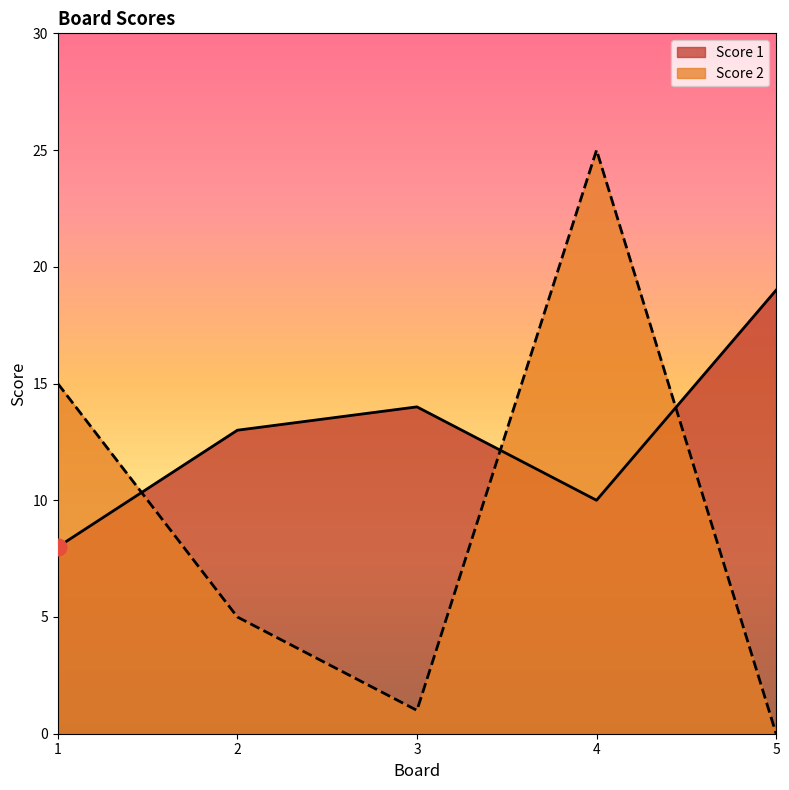

Is it true that Score 1 equals 4 at 1?

False